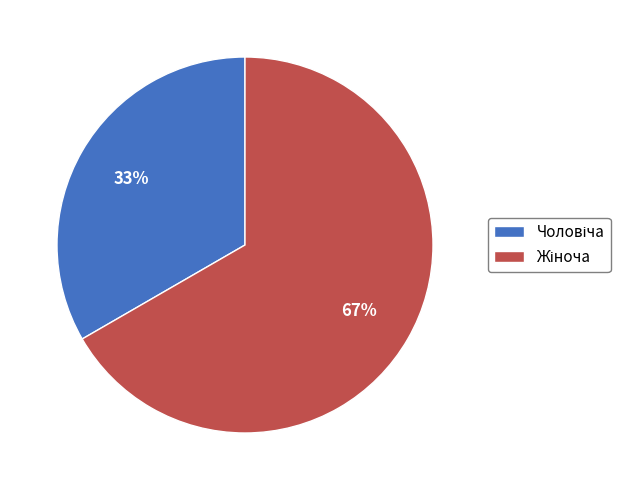

To the nearest percent, what is the average slice percentage?

50%